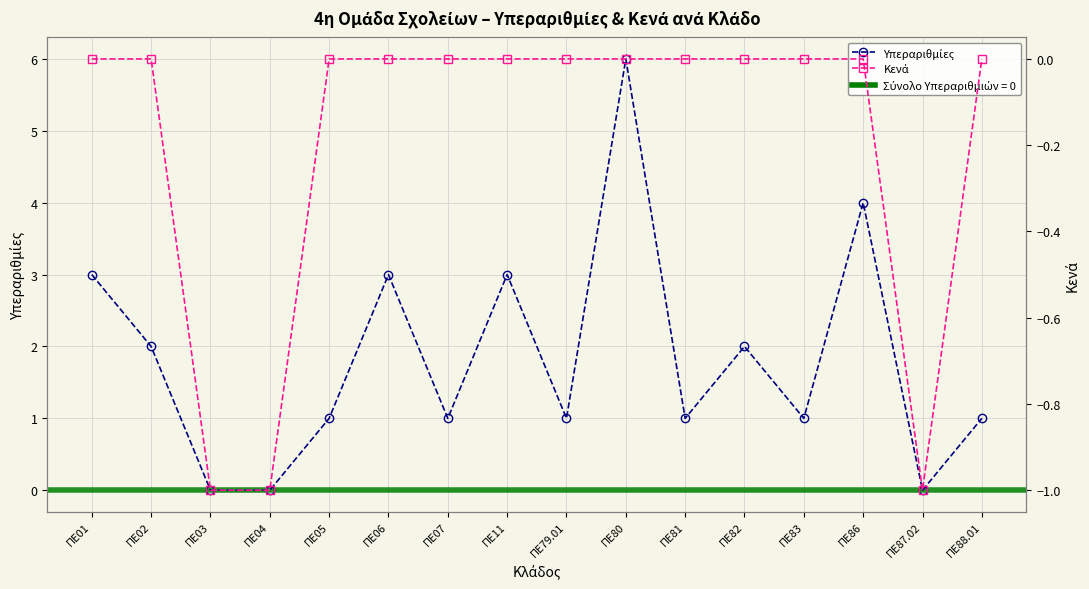

What is the total value across all series at ΠΕ07?

1